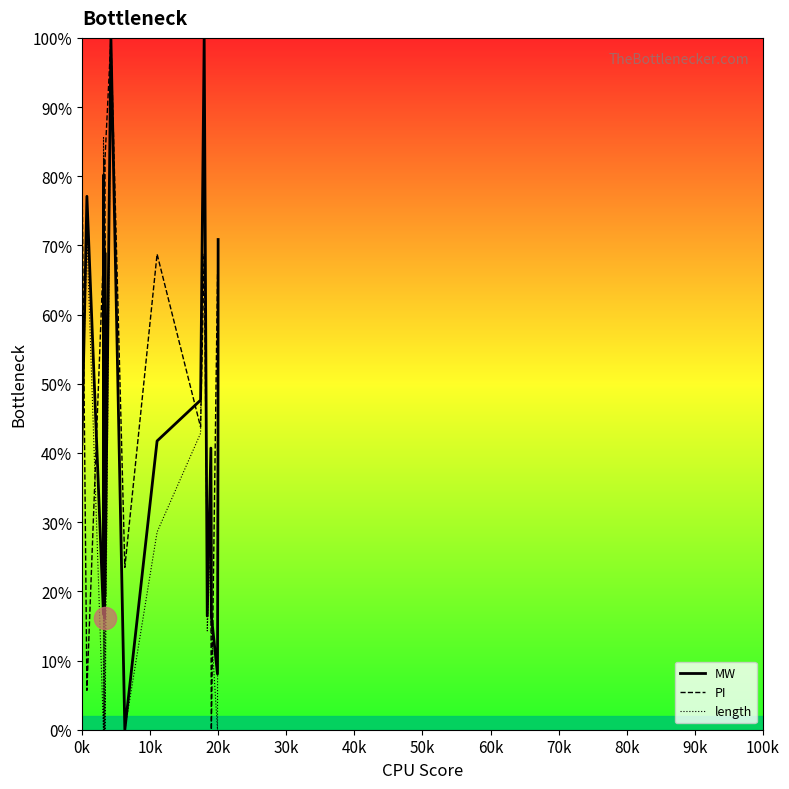

List the series in order of their overall mean, lowest first.

length, MW, PI